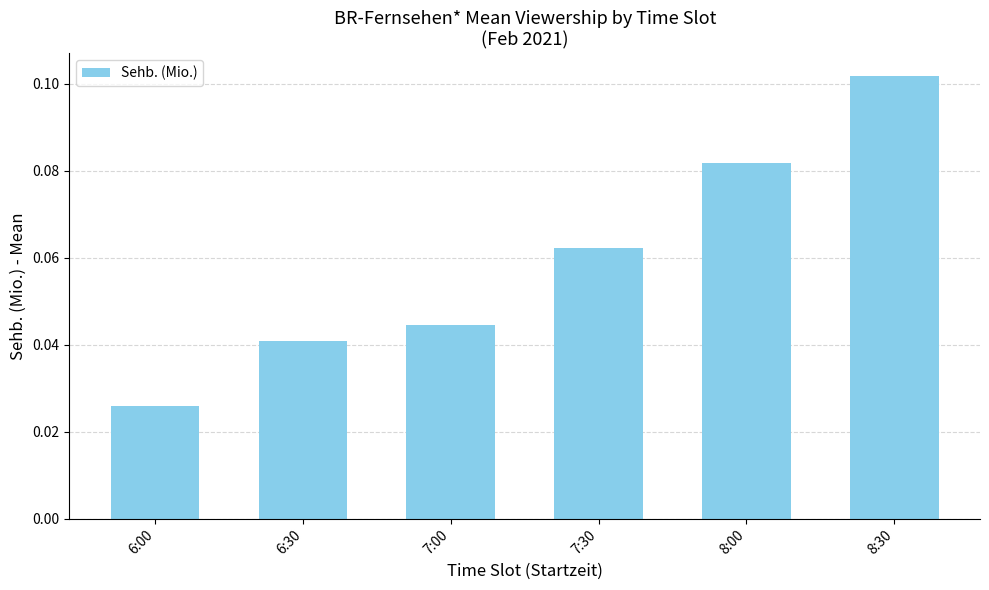

Between 6:30 and 8:00, which is larger?

8:00